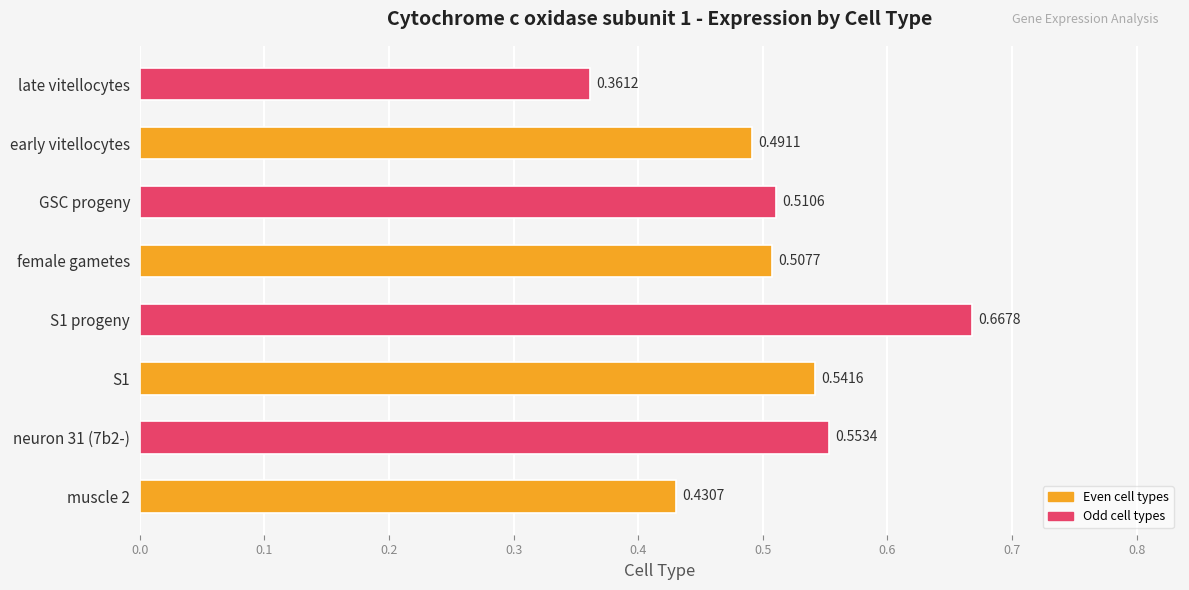

How many series are shown in this chart?

1